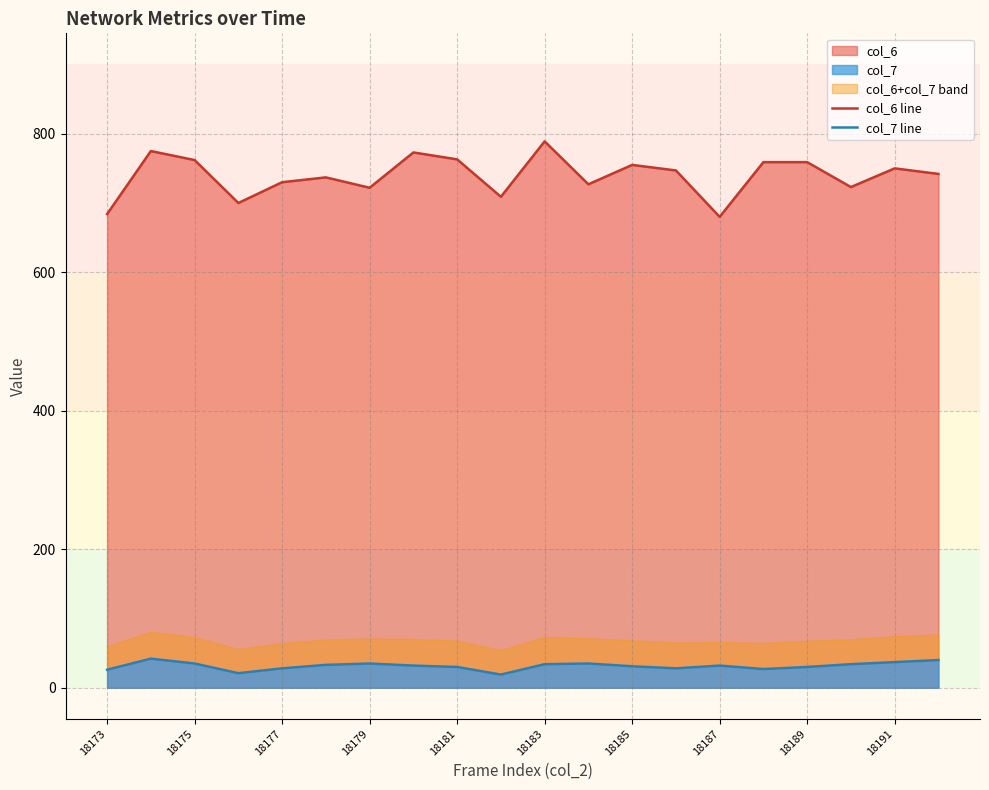

True or false: col_7 line and col_6 line intersect in this chart.

False